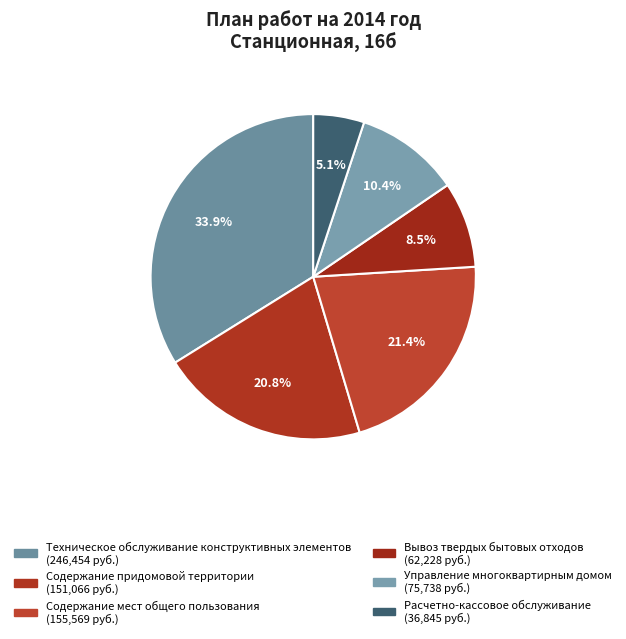

Is it true that Содержание мест общего пользования is 21% of the pie?

True